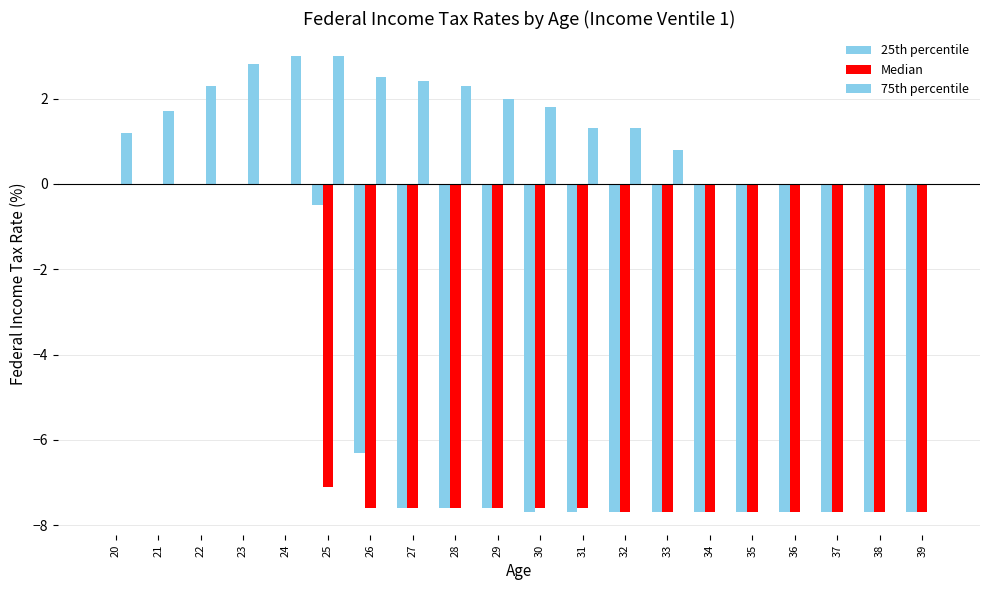

How many series are shown in this chart?

3